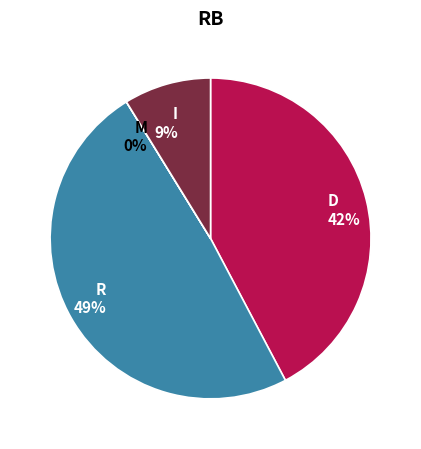

Is there a majority slice in this chart?

No